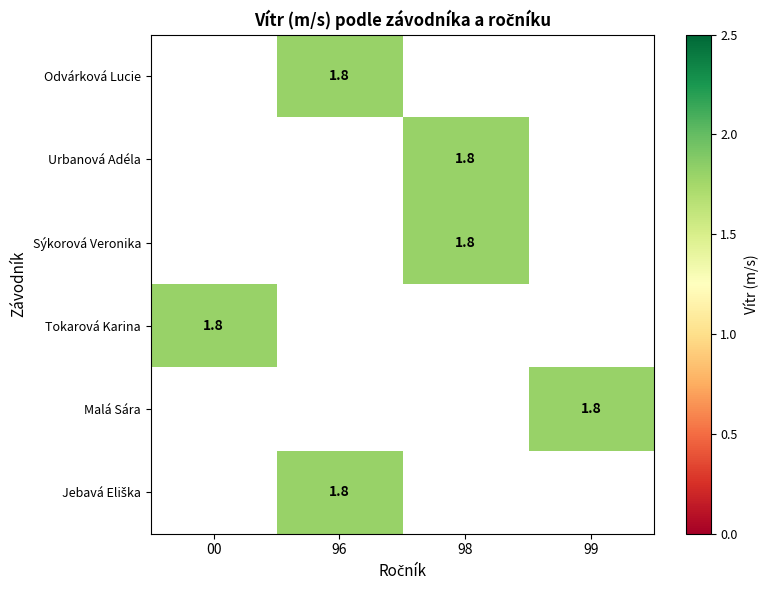

Rank the categories by Tokarová Karina value from highest to lowest.

00, 96, 98, 99